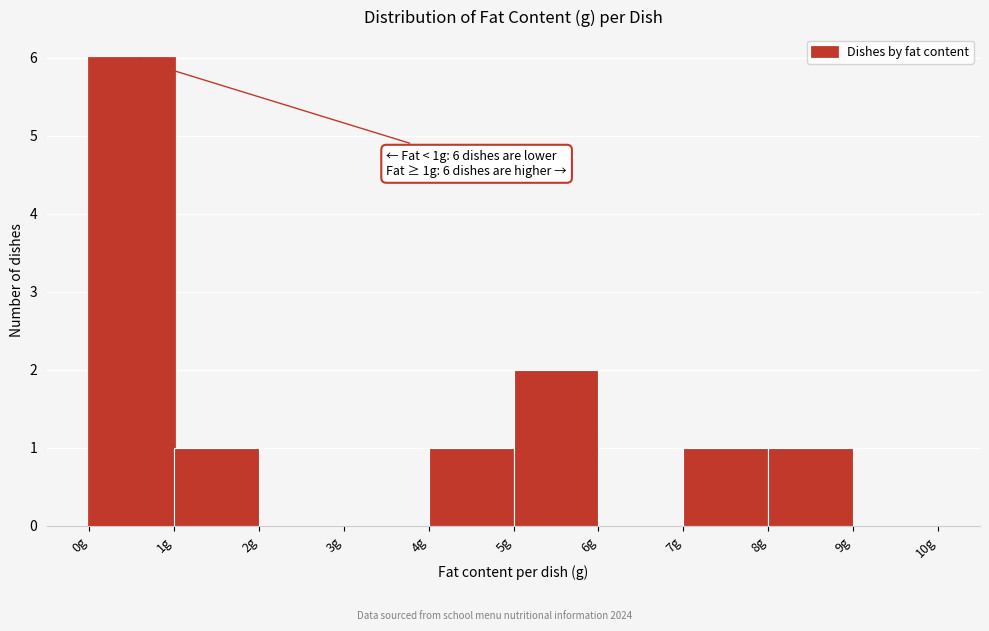

Over which range of the x-axis is the bar tallest?

0 to 1